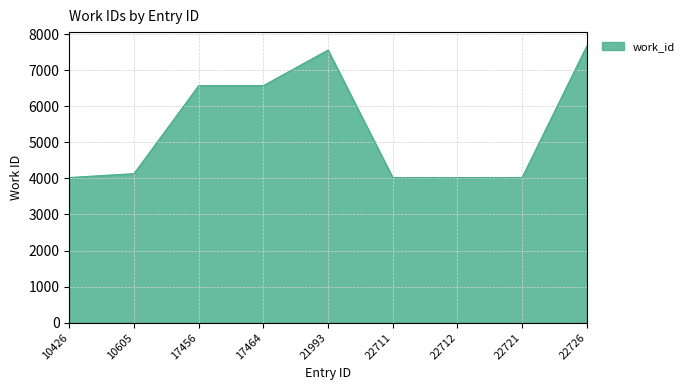

What is the maximum value shown in the chart?

7673